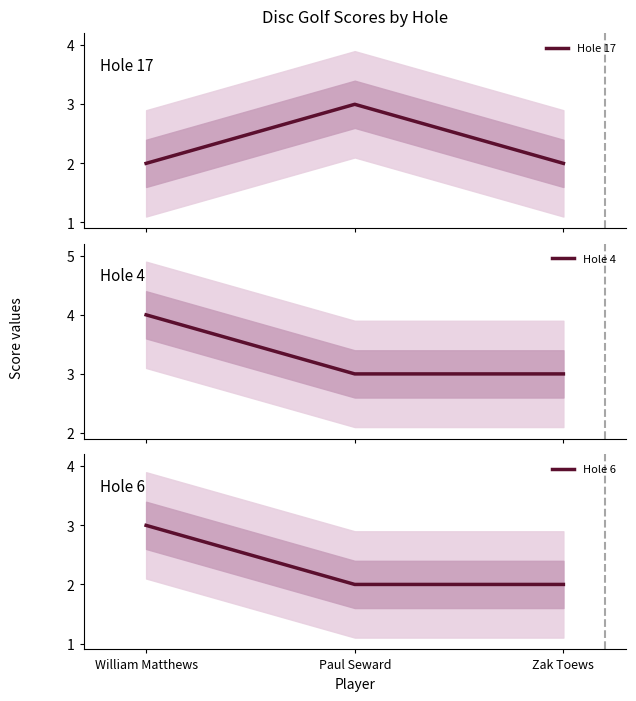

What is the greatest value displayed?

4